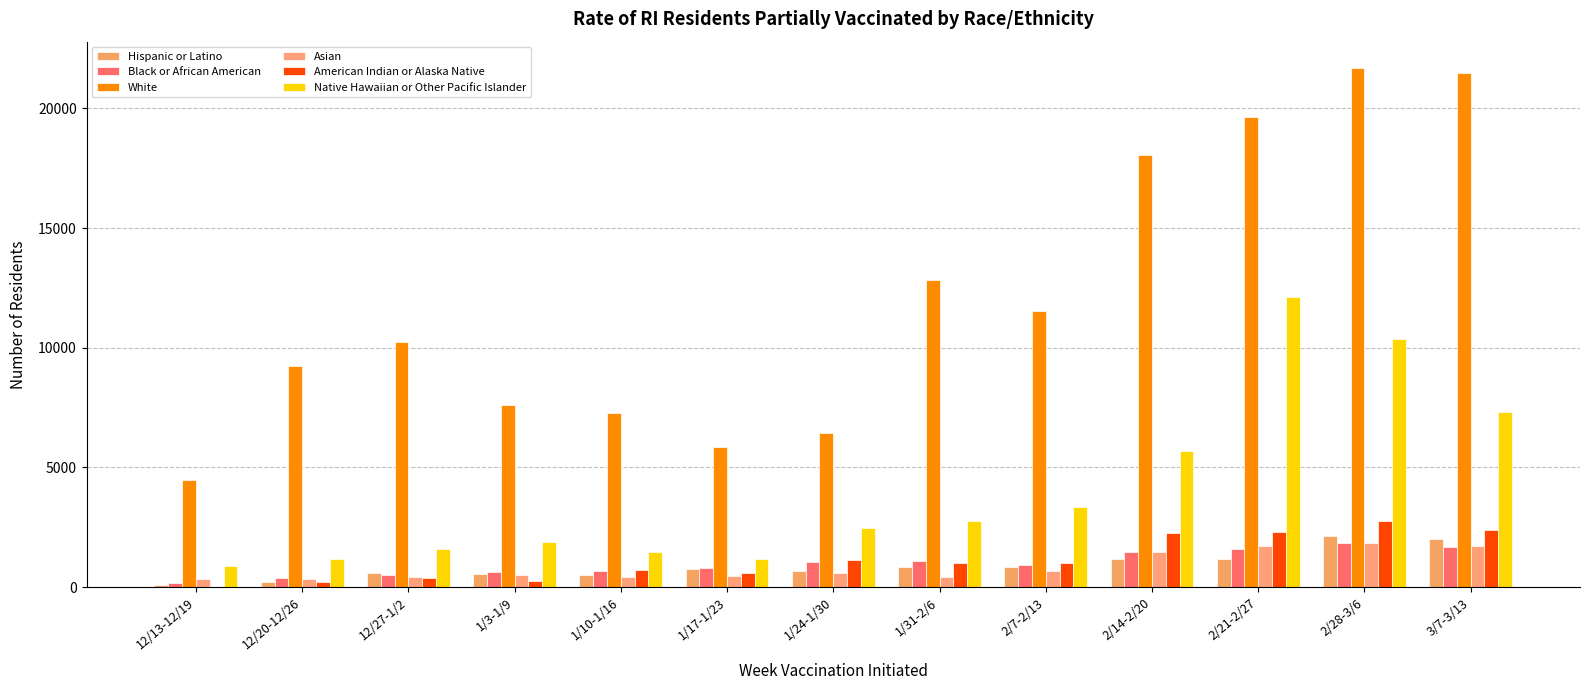

Rank the series by their maximum value, from lowest to highest.

Asian, Black or African American, Hispanic or Latino, American Indian or Alaska Native, Native Hawaiian or Other Pacific Islander, White